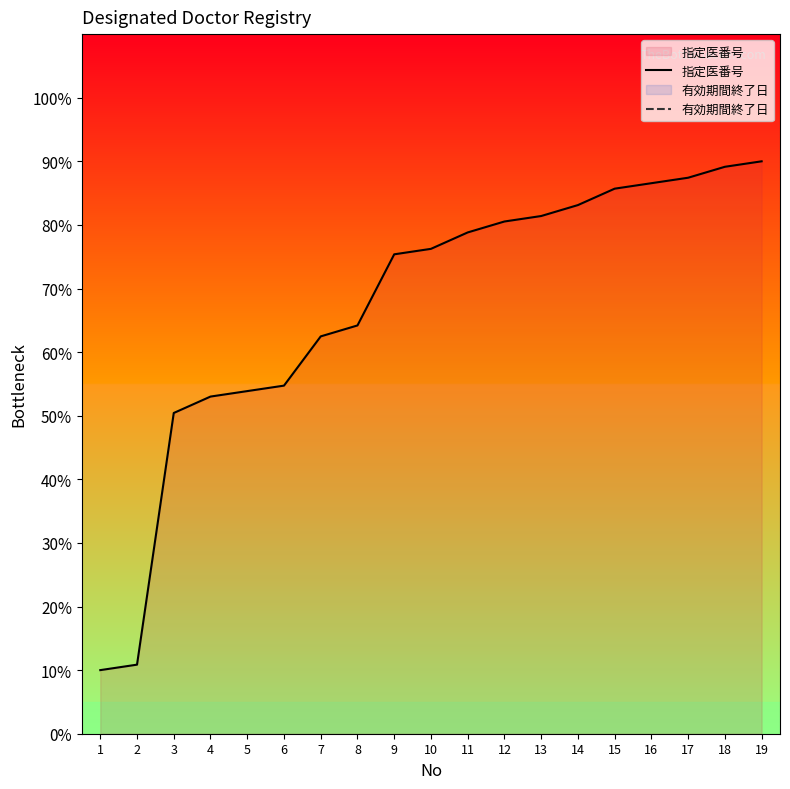

Which series contains the lowest Y value?

指定医番号